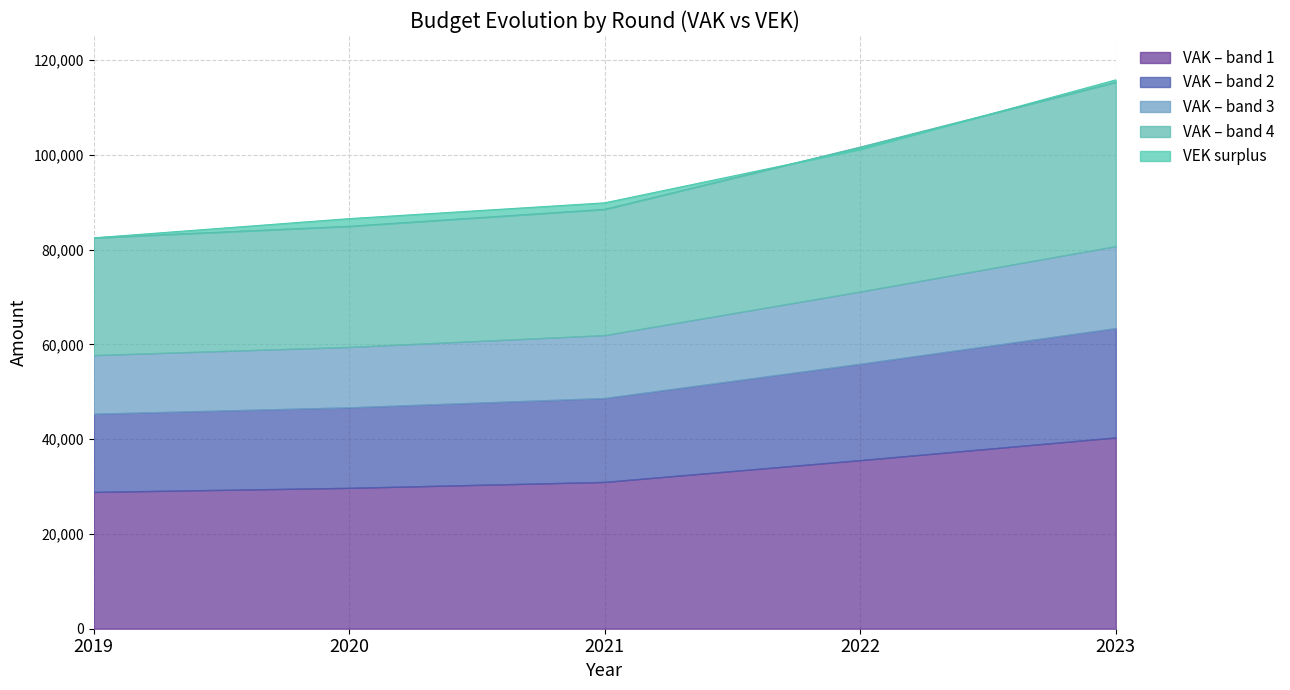

After their last crossing, which series has the higher values: VEK or VAK?

VEK